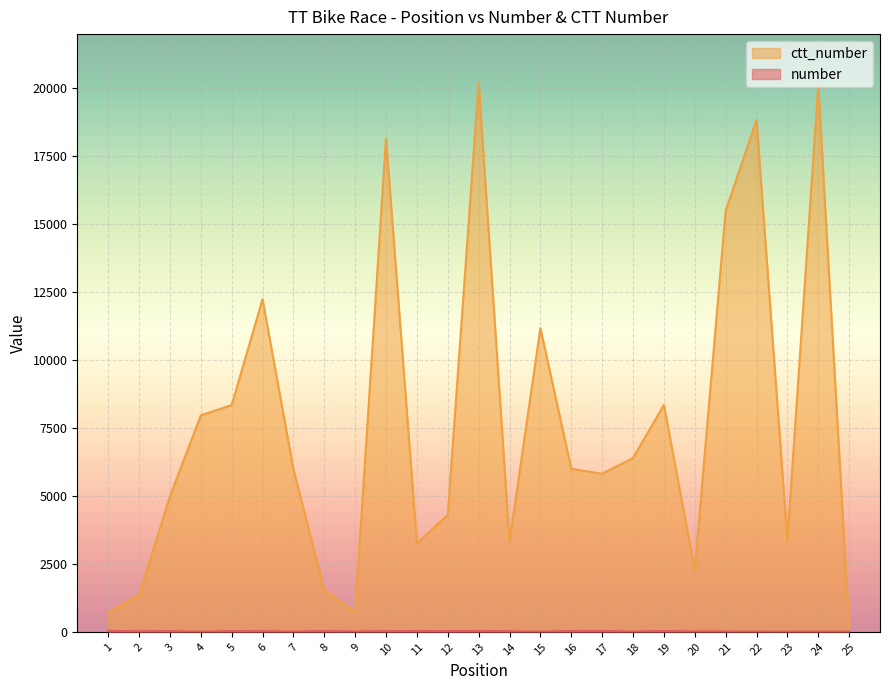

Which series has the largest total across all categories?

ctt_number